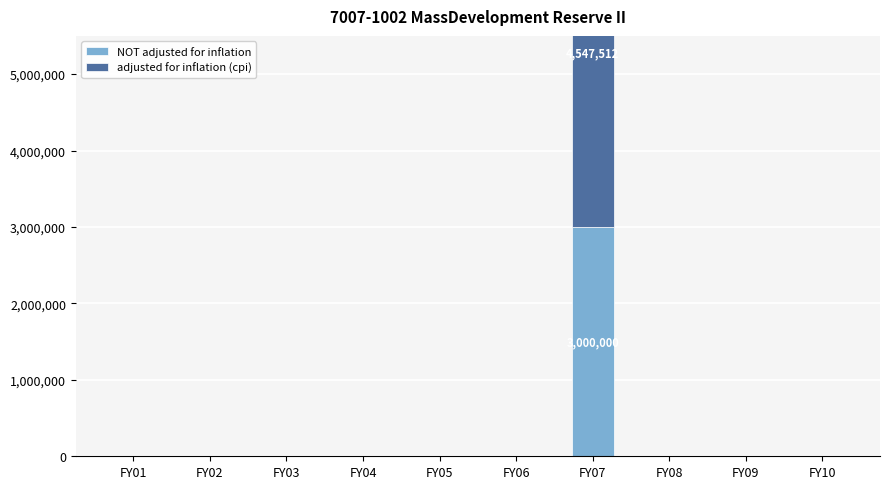

At which category is the sum across all series the highest?

FY07